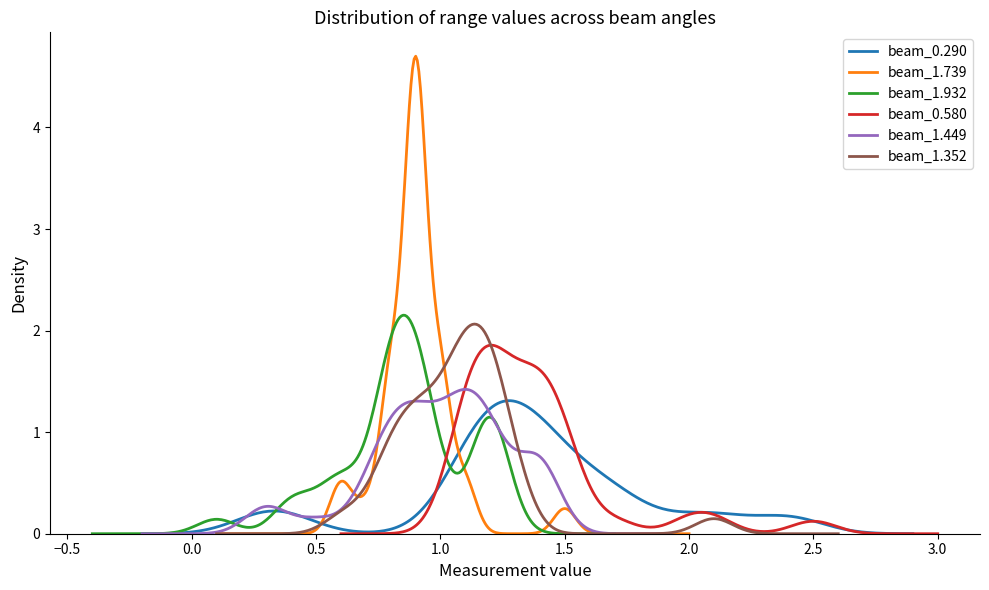

The 1.352 series shows 1.9 at 1996/12/30 05:40. True or false?

False